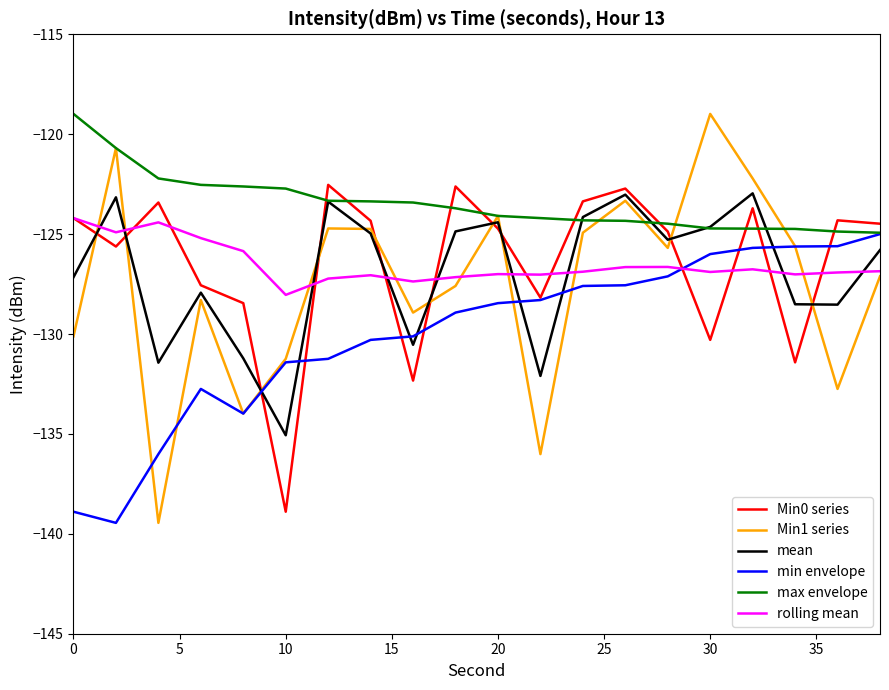

Which series has the widest spread of values?

Min1 series